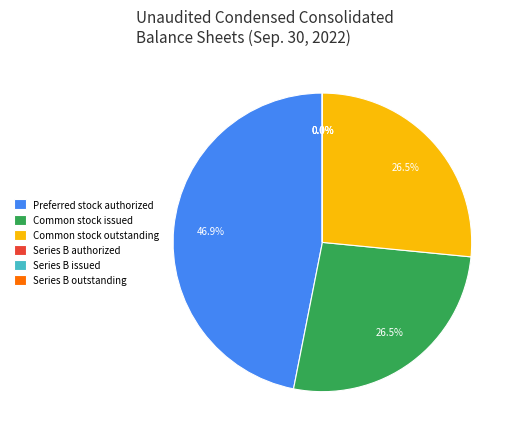

Which slice is the largest?

Preferred stock authorized